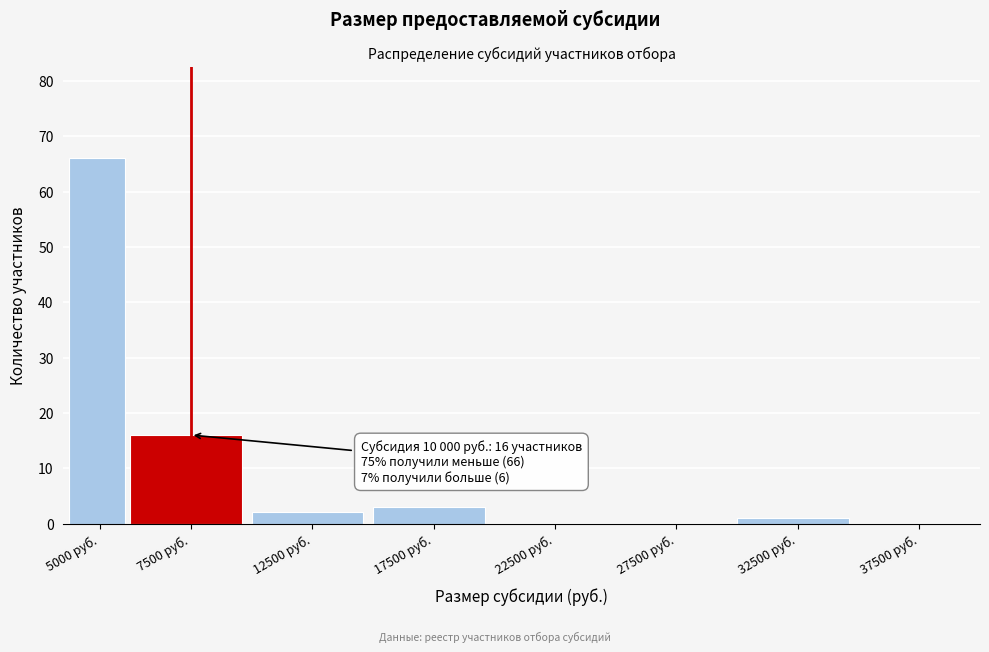

Reading left to right, what are all the values shown in this chart?

5000 руб.=66	7500 руб.=16	12500 руб.=2	17500 руб.=3	22500 руб.=0	27500 руб.=0	32500 руб.=1	37500 руб.=0